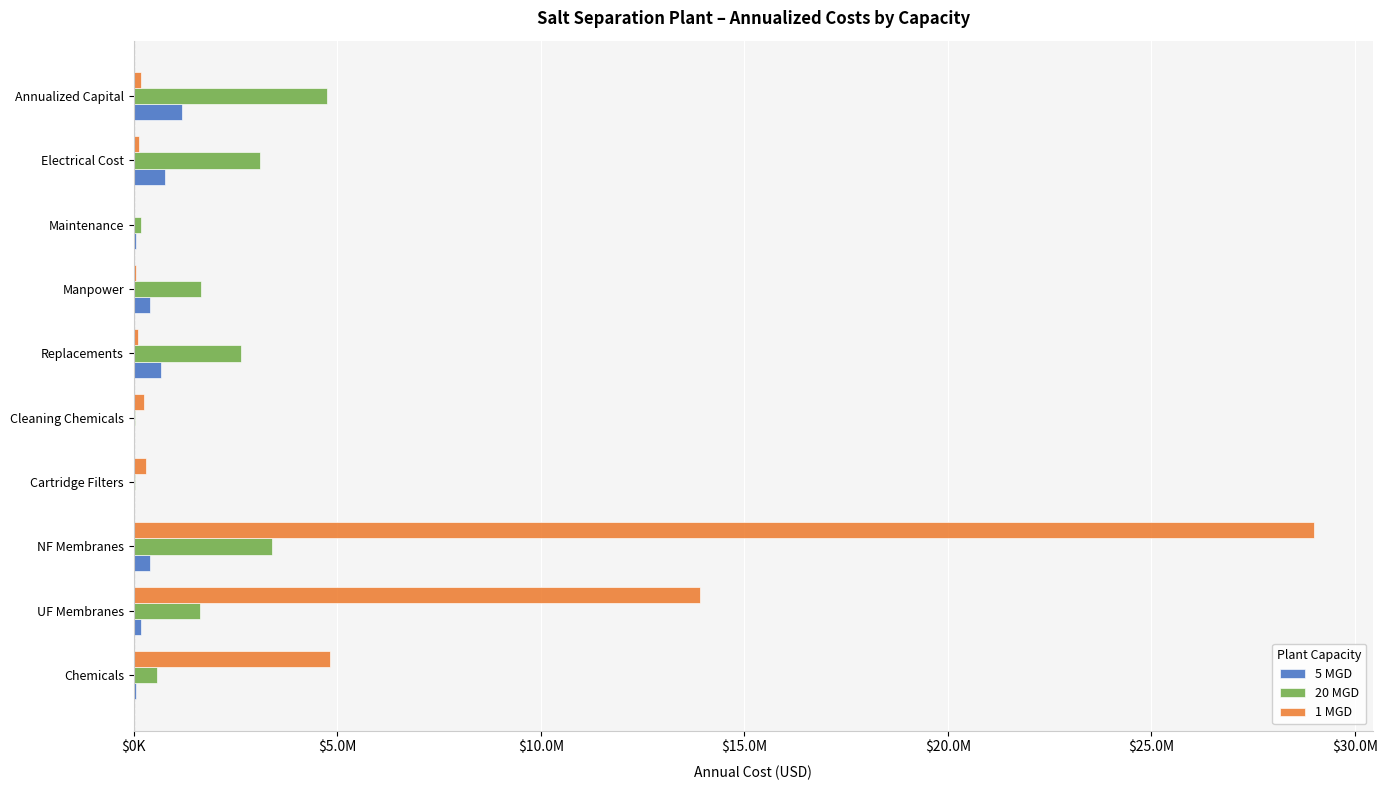

Reading left to right, extract all data points from this chart.

5 MGD: 65743.8	189741.6	395295.0	4161.0	3328.8	658270.2	412000.0	46107.7	778107.0	1187110.0
20 MGD: 563026.6	1624937.4	3385286.3	35634.6	28507.7	2633080.8	1648000.0	184430.9	3112428.0	4748440.2
1 MGD: 4821731.0	13915881.9	28991420.6	305172.8	244138.3	104220.5	65229.8	7300.0	123193.7	187949.0